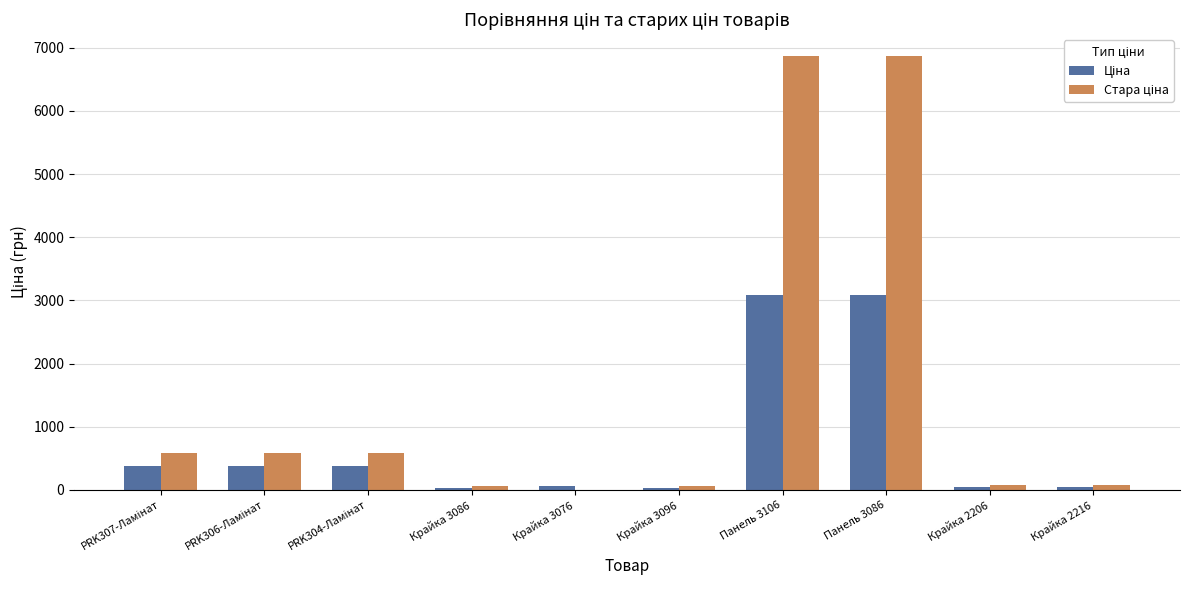

How many groups of bars are there?

10